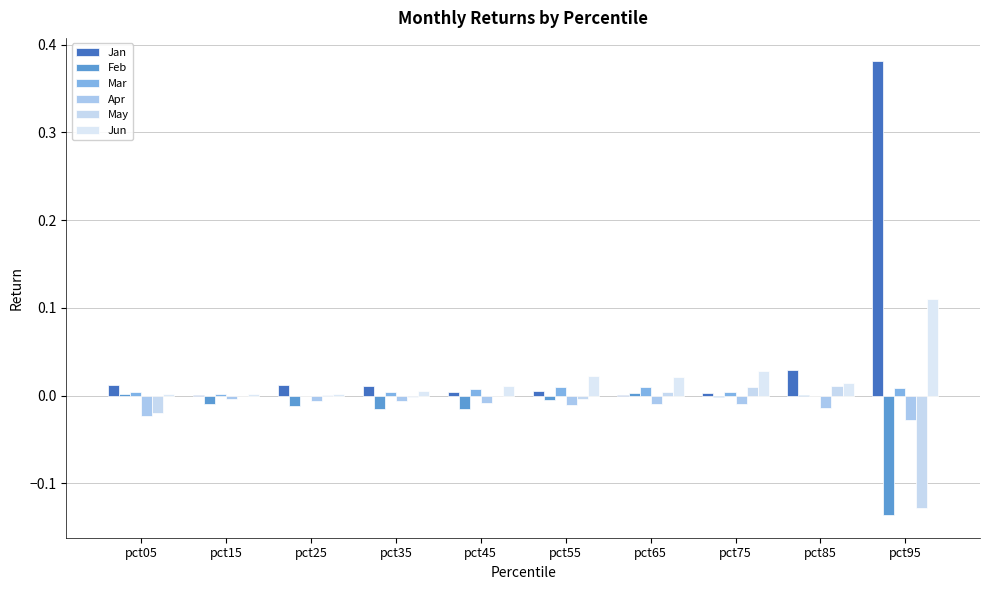

Is it true that Jun equals 0.0 at pct65?

False